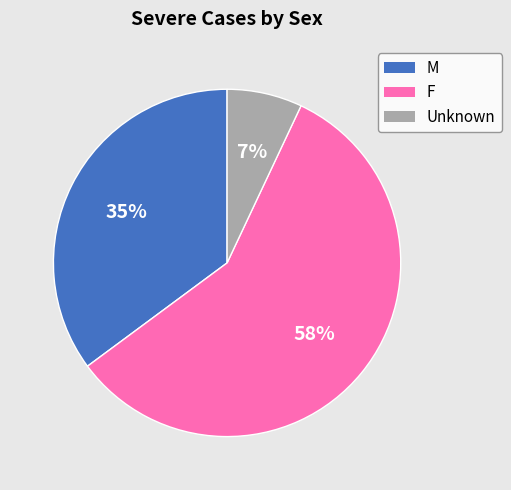

What is the ratio of the value at M to the value at F?

0.6